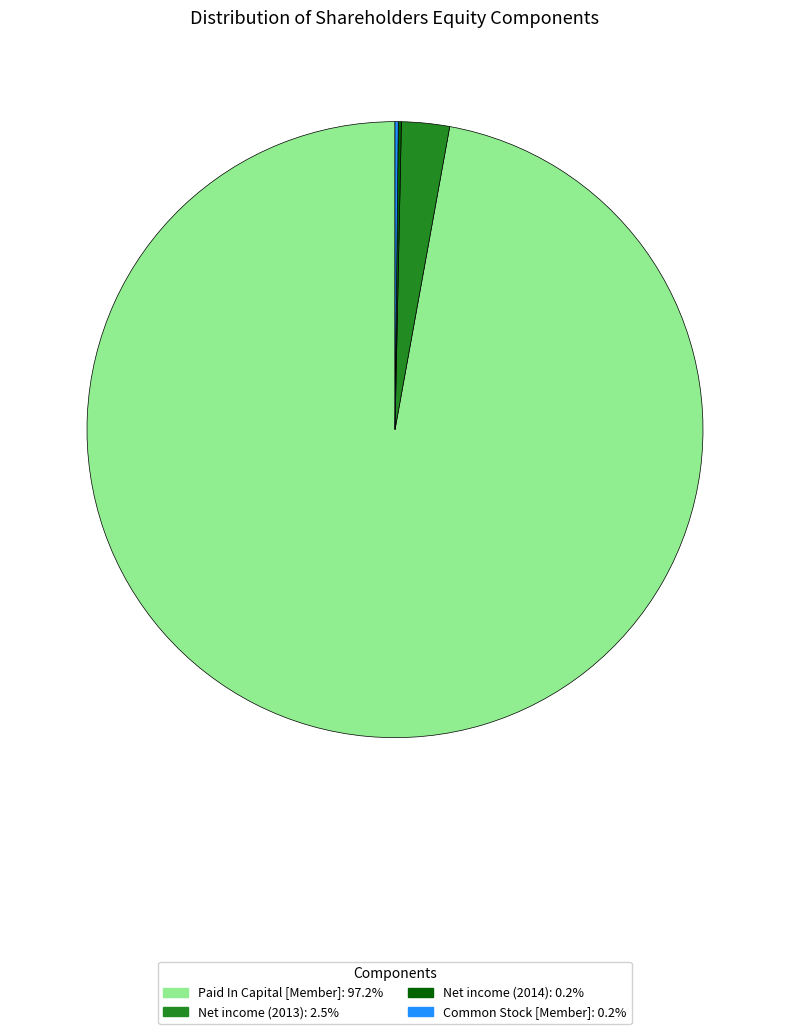

What is the ratio of the value at Paid In Capital [Member]: 97.2% to the value at Net income (2013): 2.5%?

38.7